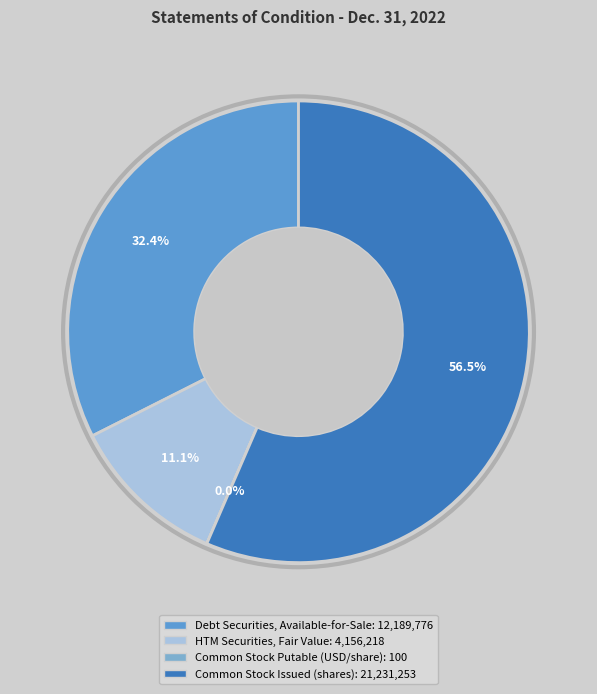

How many slices are in this pie chart?

4